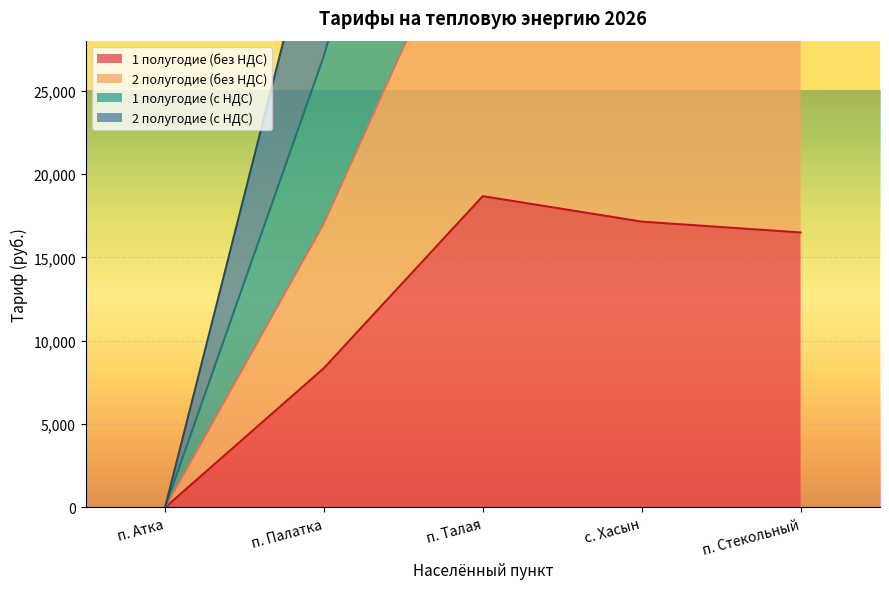

Count the number of categories in the chart.

5